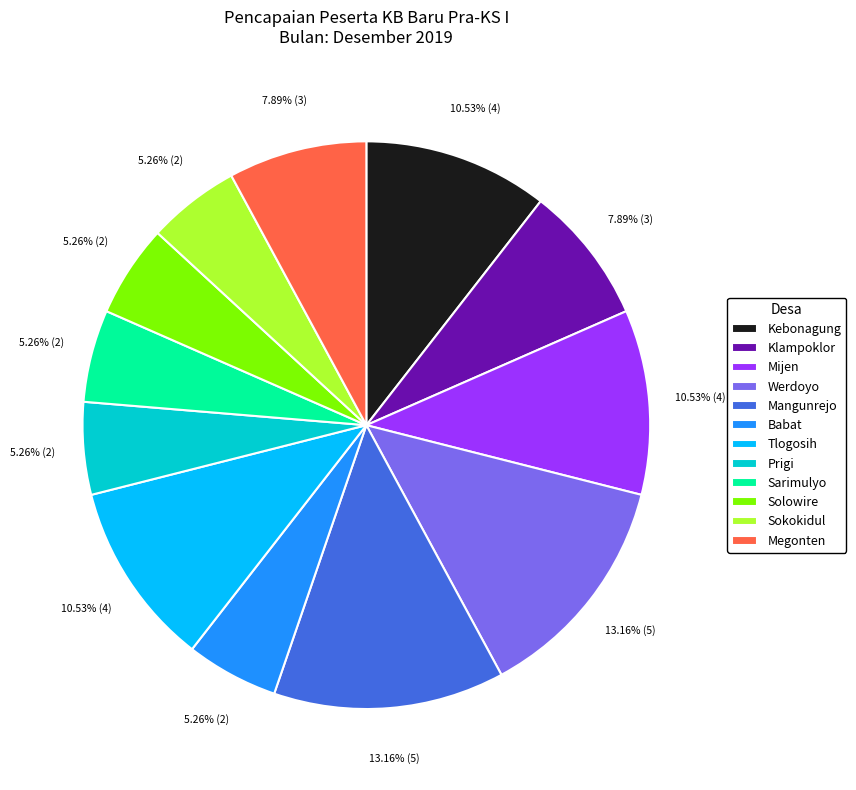

How many segments does this pie chart have?

12